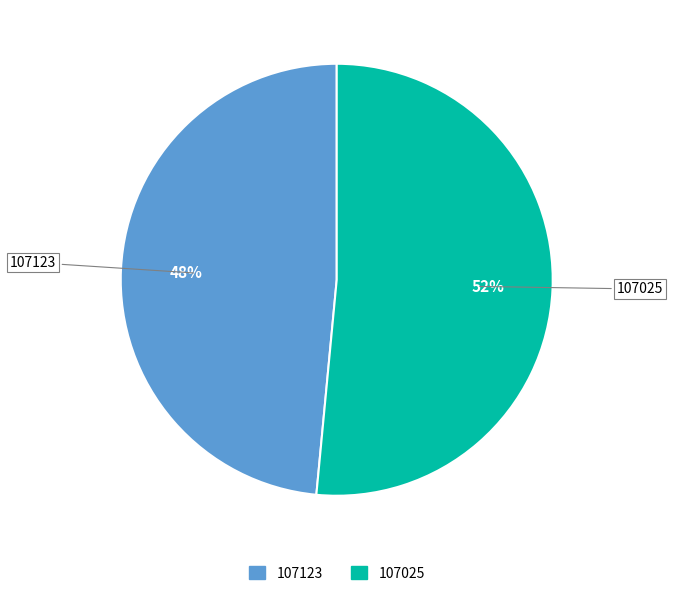

Is the sum of 107123 and 107025 greater than half?

Yes